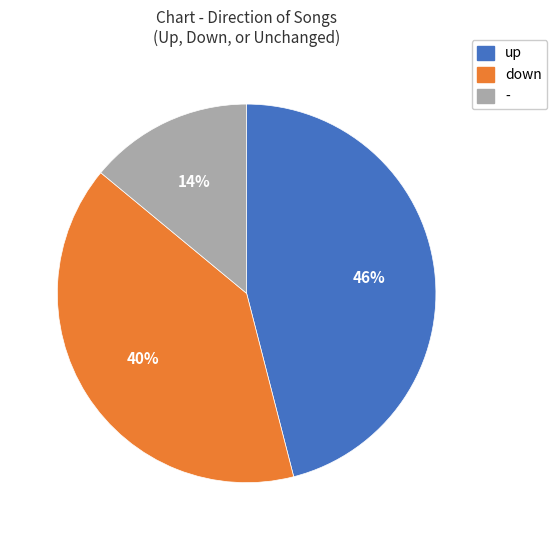

Count the number of slices in the pie.

3